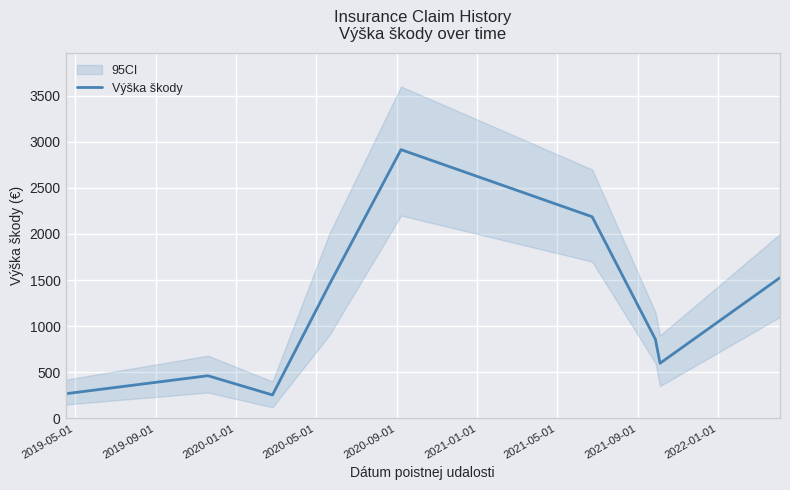

What is the maximum value for Výška škody?

2914.8